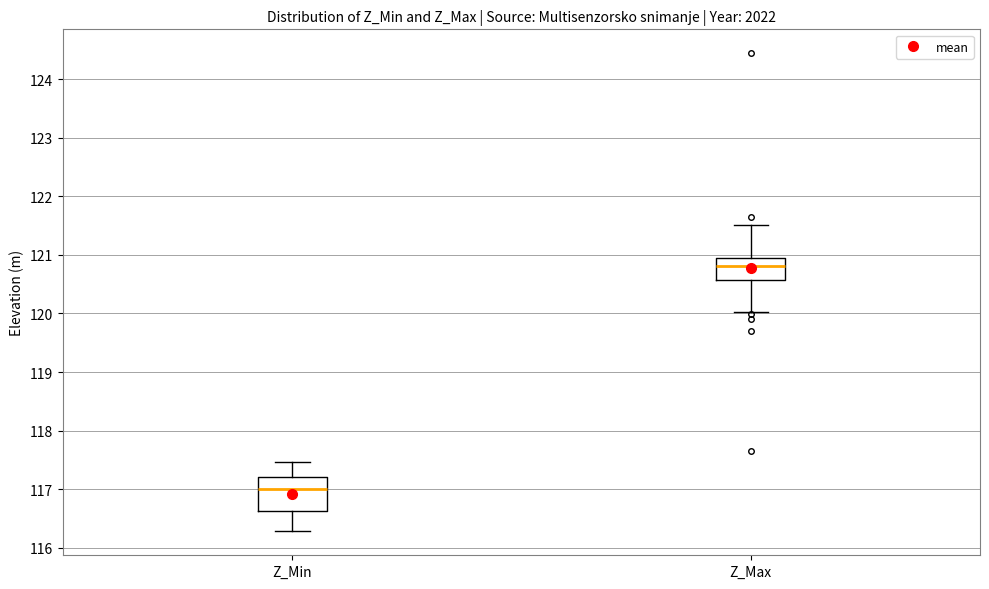

Which box's median line is the highest?

Z_Max